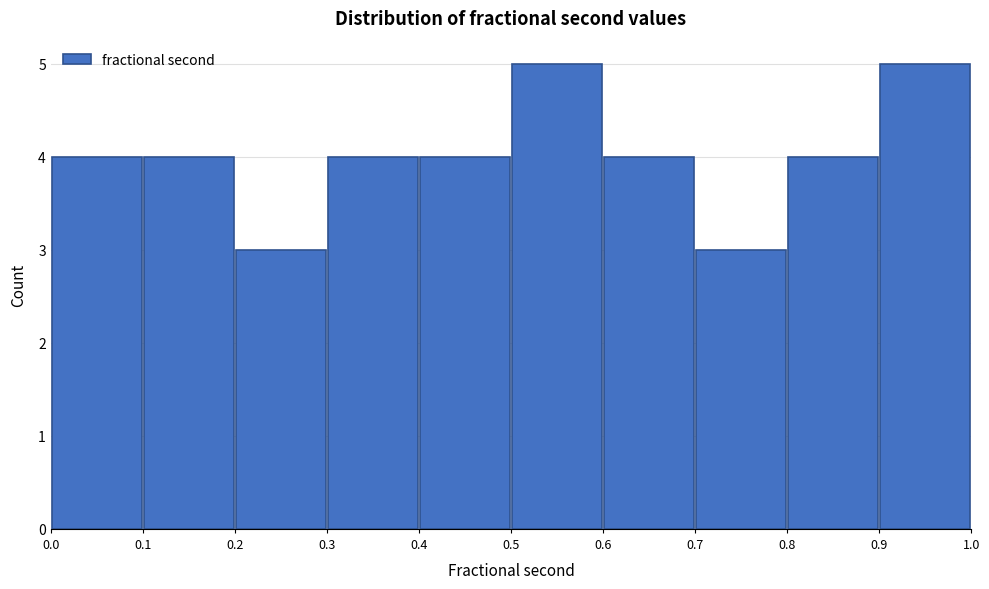

Reading left to right, transcribe this chart: for each bar, give the range it covers on the x-axis and its height. The values are not printed on the chart, so give them approximately, as read against the axis.

0.0 to 0.1: 4
0.1 to 0.2: 4
0.2 to 0.3: 3
0.3 to 0.4: 4
0.4 to 0.5: 4
0.5 to 0.6: 5
0.6 to 0.7: 4
0.7 to 0.8: 3
0.8 to 0.9: 4
0.9 to 1.0: 5